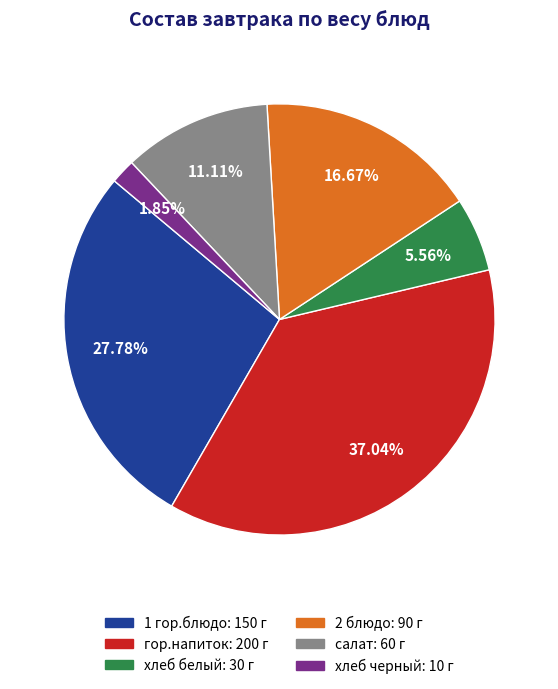

The хлеб белый slice represents 11% of the pie. True or false?

False